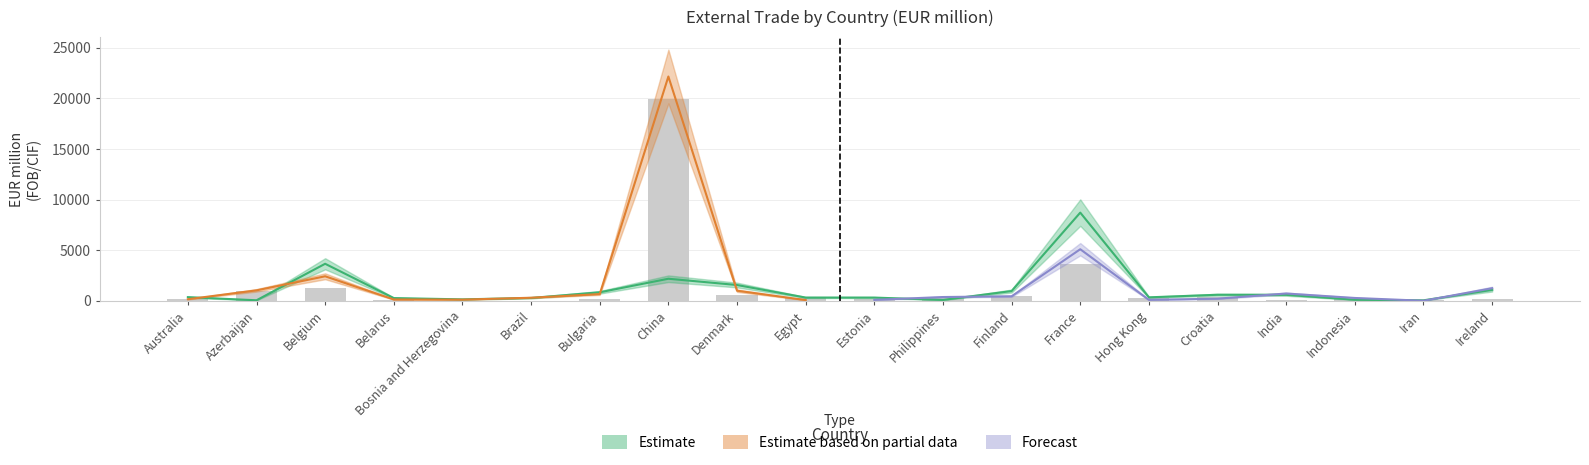

What is the sum of the Imports values at Finland and China?

20473